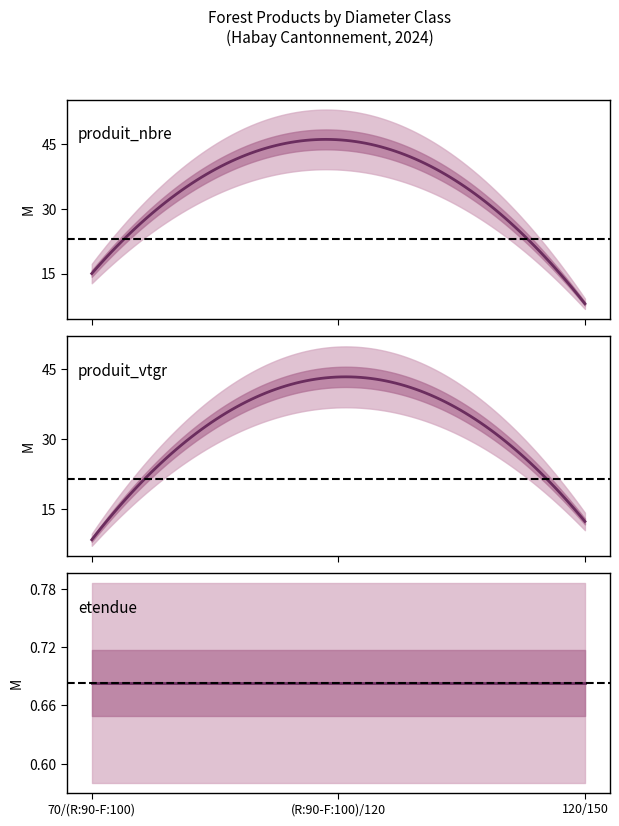

Which series has the largest range (max minus min)?

produit_nbre